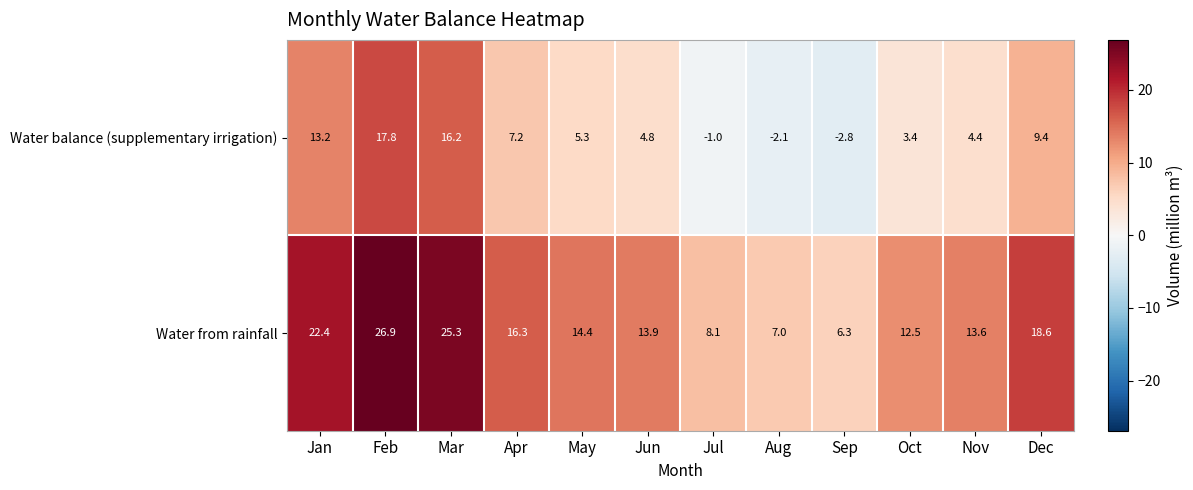

Rank the series by their average value, from highest to lowest.

Water from rainfall, Water balance (supplementary irrigation)